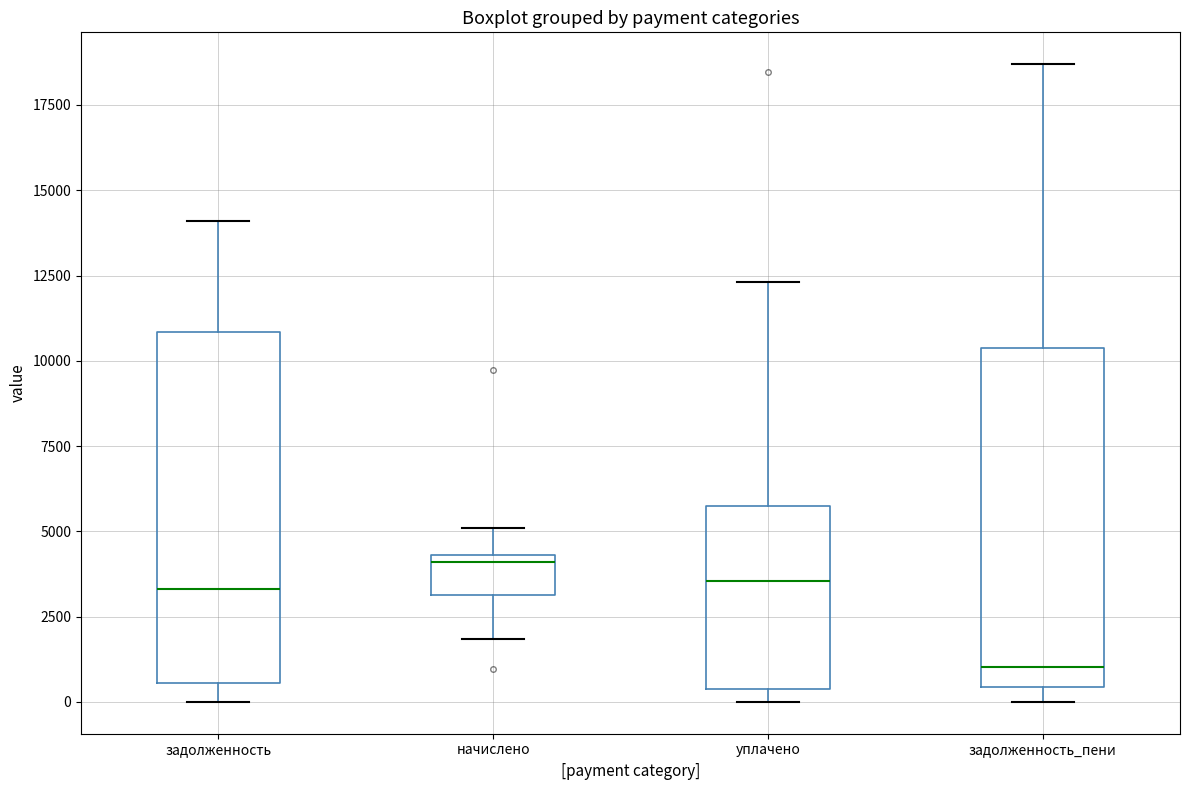

Reading left to right, read every box against the y-axis: the position of its median line, the range the box covers, and the ends of its whiskers. The values are not printed on the chart, so give them approximately, as read against the axis.

задолженность: median 3500, box 500 to 11000, whiskers 0 to 14000
начислено: median 4000, box 3000 to 4500, whiskers 2000 to 5000
уплачено: median 3500, box 500 to 6000, whiskers 0 to 12500
задолженность_пени: median 1000, box 500 to 10500, whiskers 0 to 18500